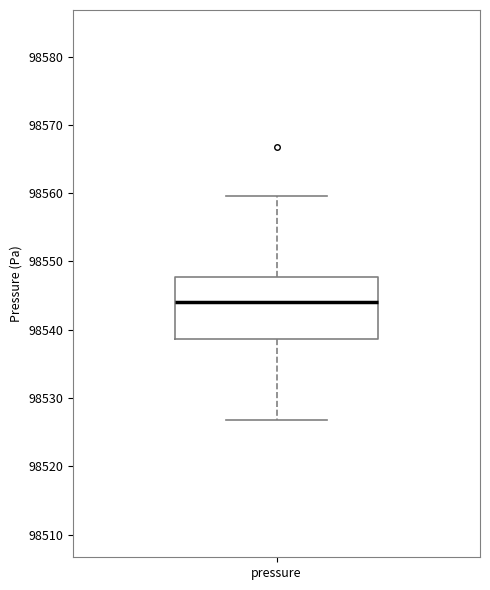

Read this box plot against the y-axis: the position of the median line, the range covered by the box, and the ends of both whiskers. The values are not printed on the chart, so give them approximately, as read against the axis.

median 98544, box 98539 to 98548, whiskers 98527 to 98560